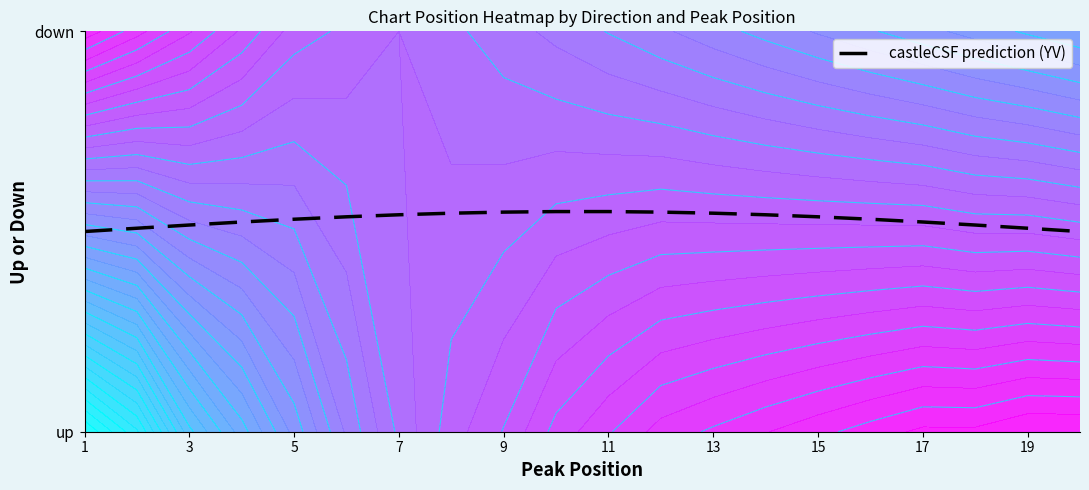

How many values are between 0 and 1?

20